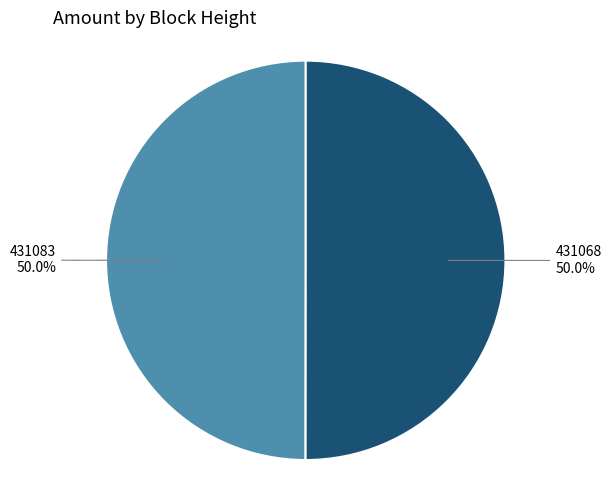

What percentage do 431068 and 431083 together represent?

100.0%